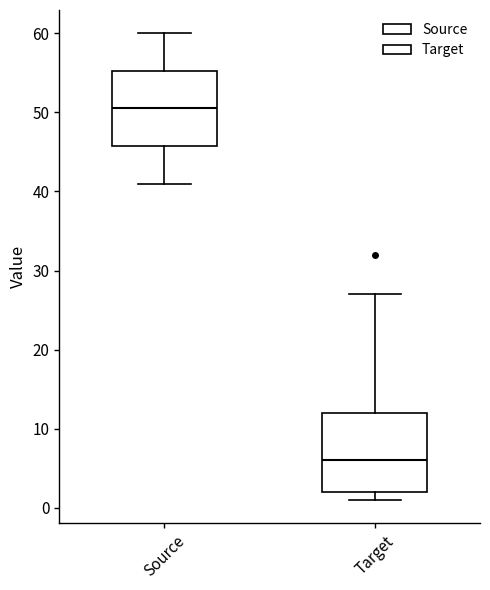

Which box's median line is the lowest?

Target